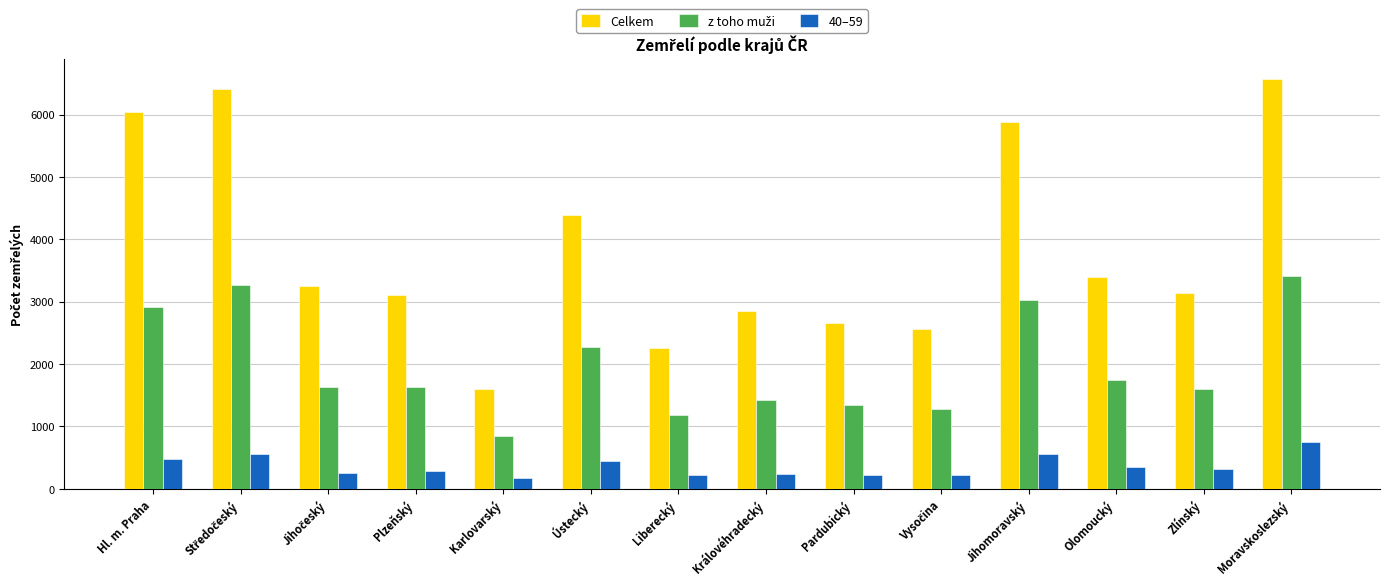

Which series has the largest total across all categories?

Celkem